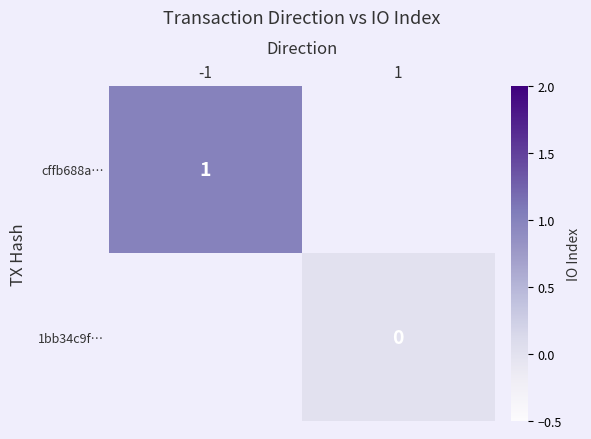

True or false: cffb688a… has a value of 1.0 at -1.

True